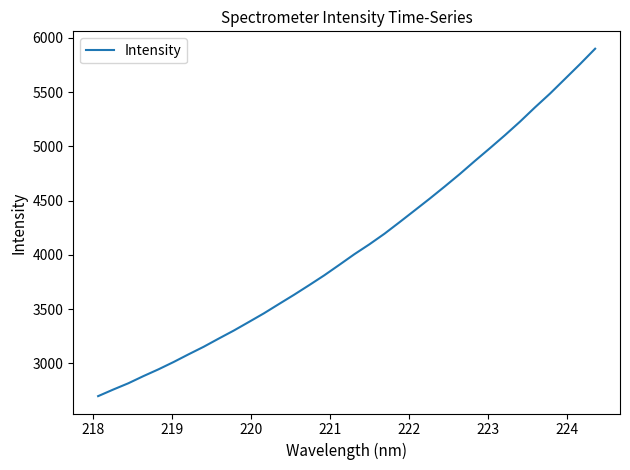

True or false: the data has more than 2 interior local peaks.

False